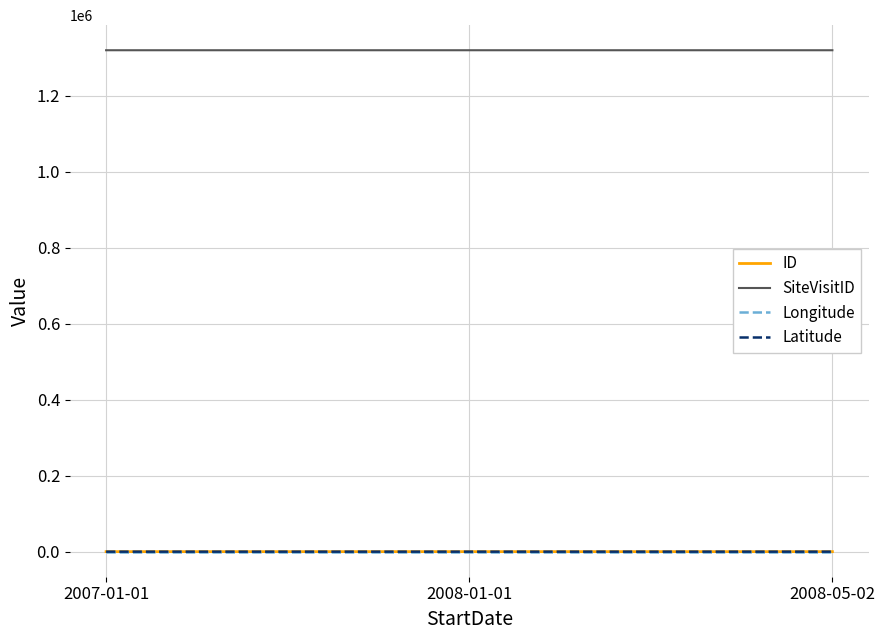

Is this an area chart (filled region under the line)?

No